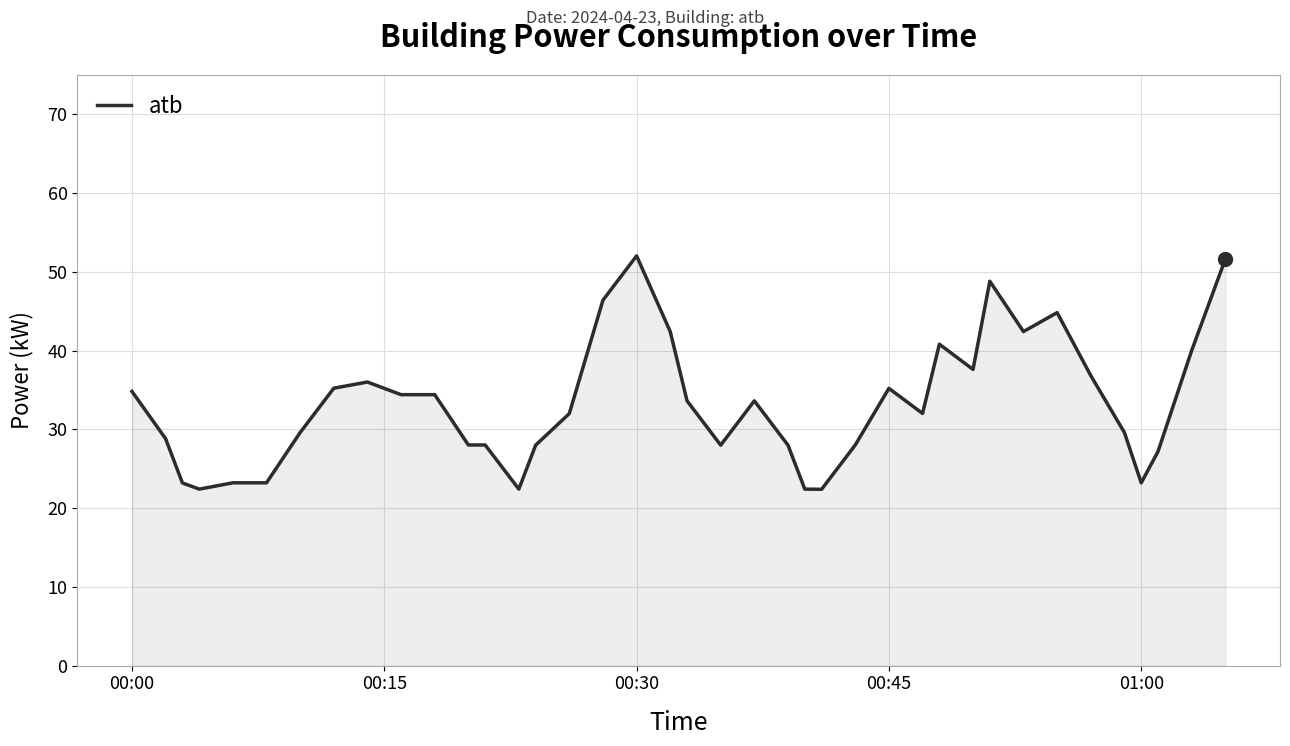

What is the smallest value displayed?

22.4